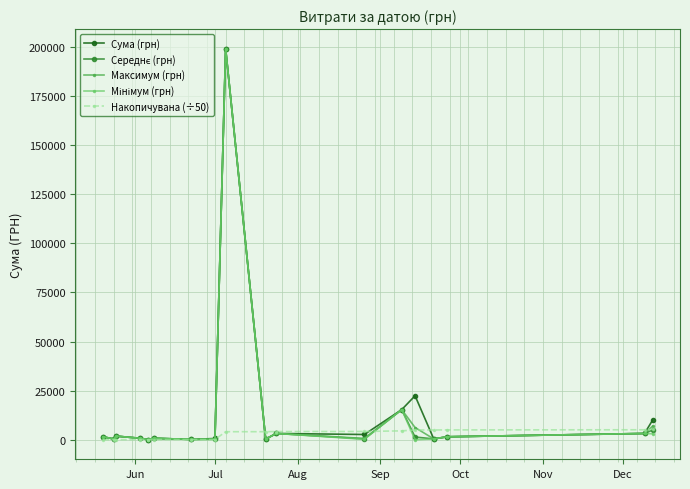

What is the maximum value for Накопичувана (÷50)?

5289.6